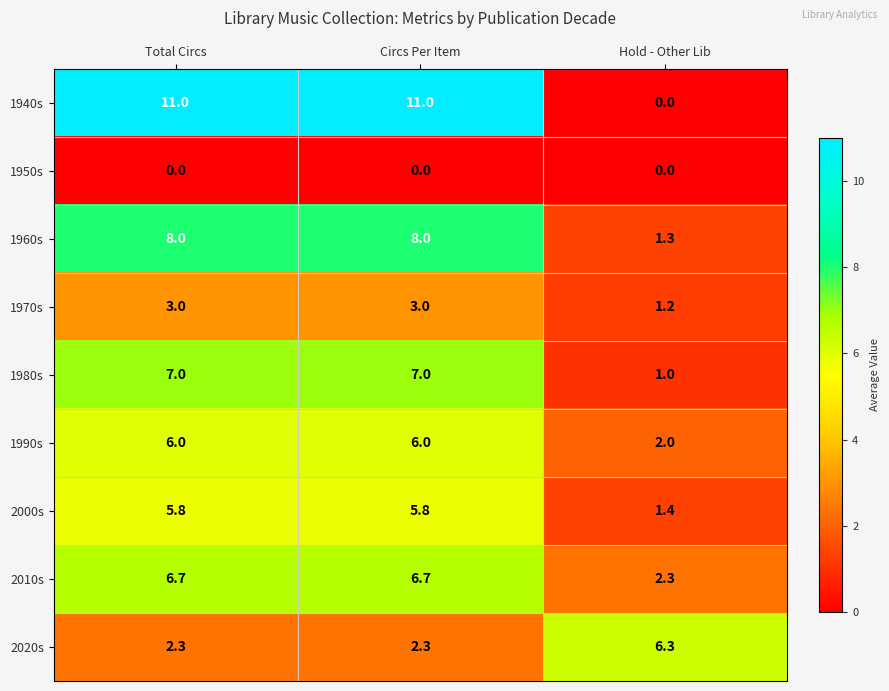

At how many categories does at least one series exceed 3?

3